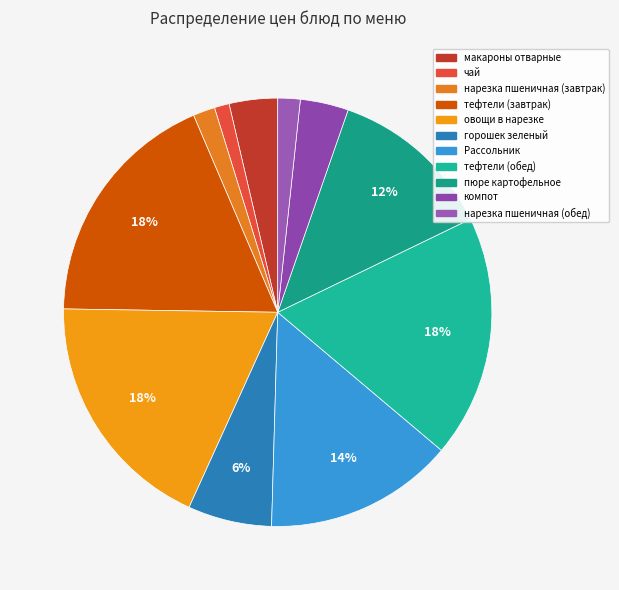

How many segments does this pie chart have?

11